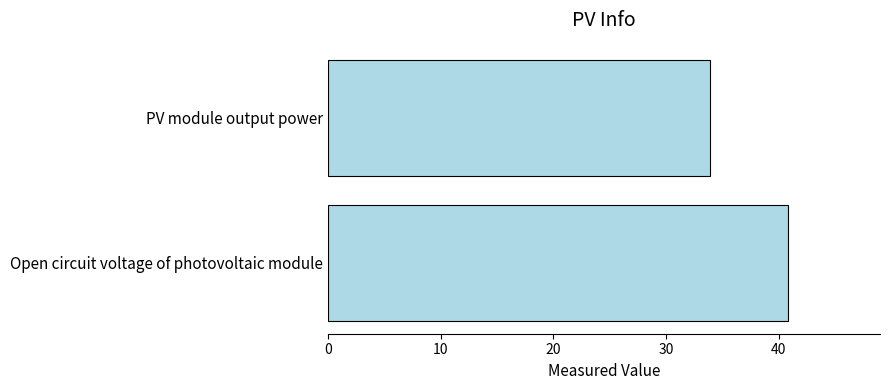

Rank the categories by value from lowest to highest.

PV module output power, Open circuit voltage of photovoltaic module